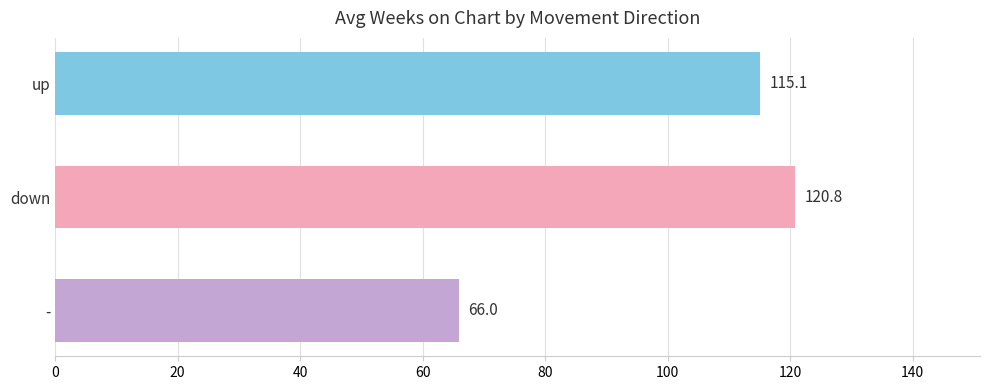

How many values are below 115?

1